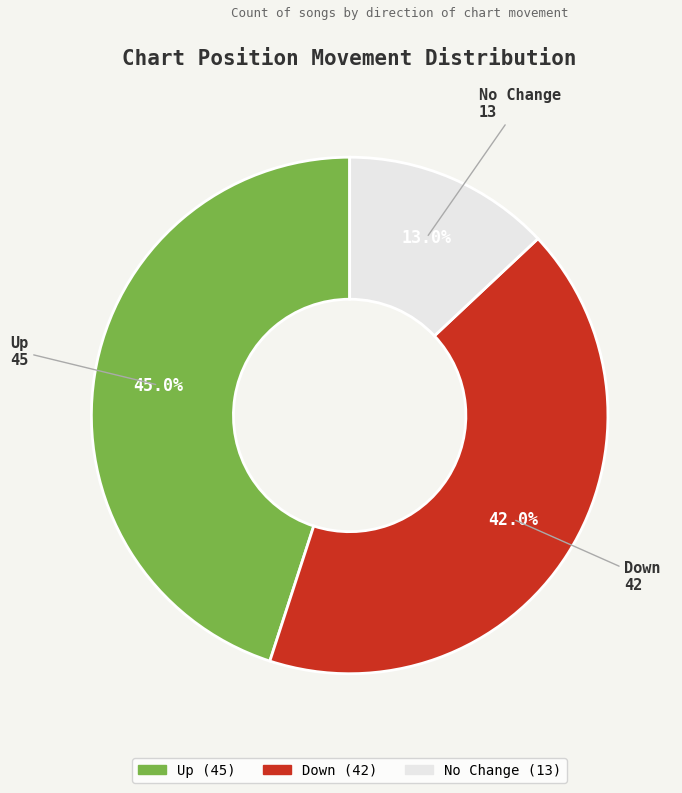

Is there any slice that represents more than half of the pie?

No